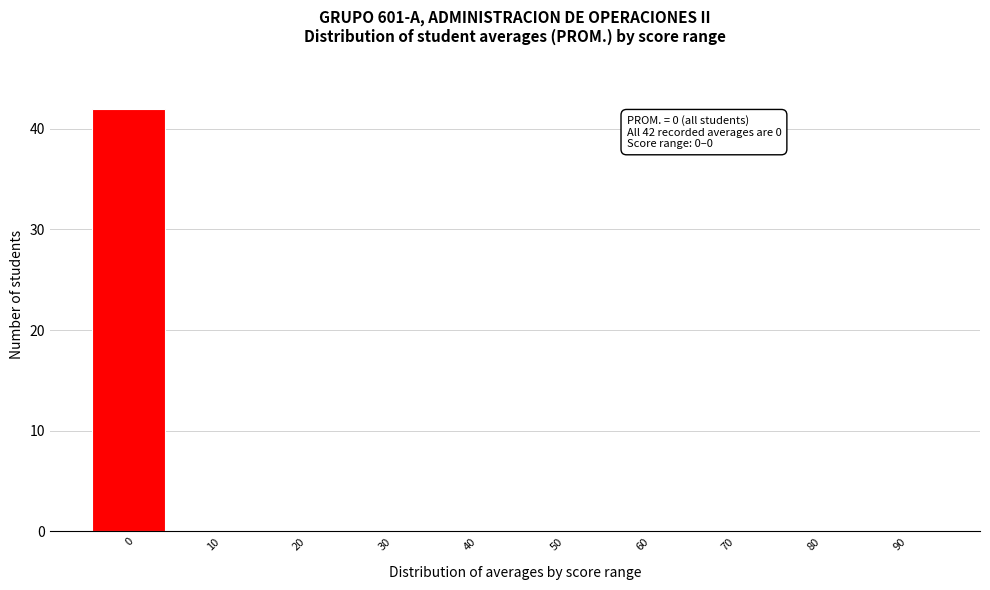

Reading right to left, transcribe all the data shown in this chart.

90=0	80=0	70=0	60=0	50=0	40=0	30=0	20=0	10=0	0=42